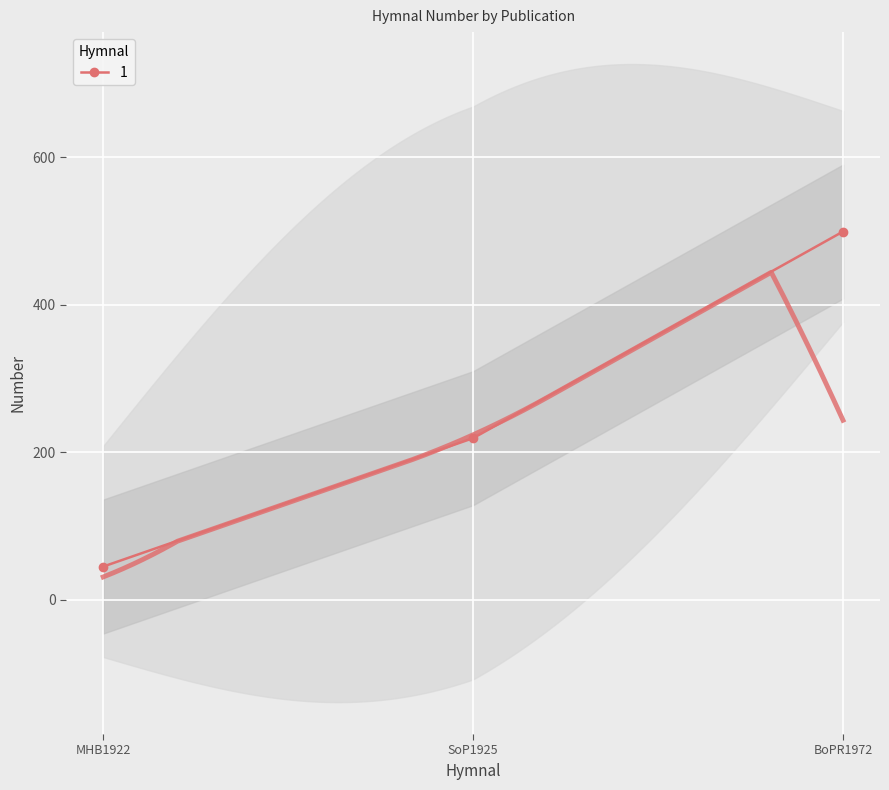

How many data points are less than 219?

1